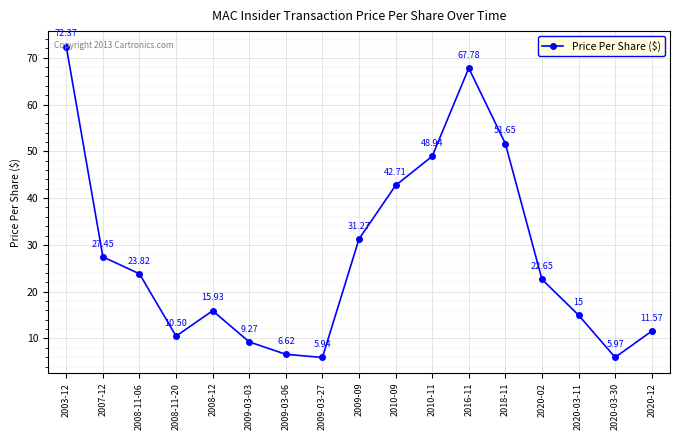

Does the chart have visible grid lines?

Yes